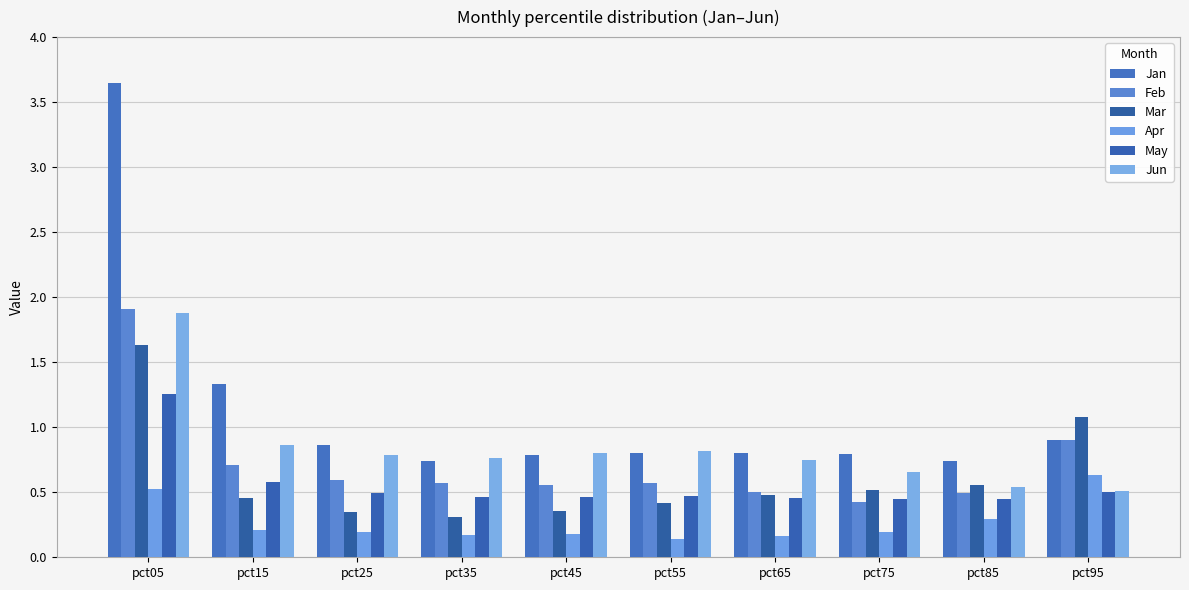

Reading right to left, what are all the values shown in this chart?

Jan: pct95=0.9	pct85=0.7	pct75=0.8	pct65=0.8	pct55=0.8	pct45=0.8	pct35=0.7	pct25=0.9	pct15=1.3	pct05=3.6
Feb: pct95=0.9	pct85=0.5	pct75=0.4	pct65=0.5	pct55=0.6	pct45=0.6	pct35=0.6	pct25=0.6	pct15=0.7	pct05=1.9
Mar: pct95=1.1	pct85=0.6	pct75=0.5	pct65=0.5	pct55=0.4	pct45=0.4	pct35=0.3	pct25=0.3	pct15=0.5	pct05=1.6
Apr: pct95=0.6	pct85=0.3	pct75=0.2	pct65=0.2	pct55=0.1	pct45=0.2	pct35=0.2	pct25=0.2	pct15=0.2	pct05=0.5
May: pct95=0.5	pct85=0.5	pct75=0.4	pct65=0.5	pct55=0.5	pct45=0.5	pct35=0.5	pct25=0.5	pct15=0.6	pct05=1.3
Jun: pct95=0.5	pct85=0.5	pct75=0.7	pct65=0.7	pct55=0.8	pct45=0.8	pct35=0.8	pct25=0.8	pct15=0.9	pct05=1.9